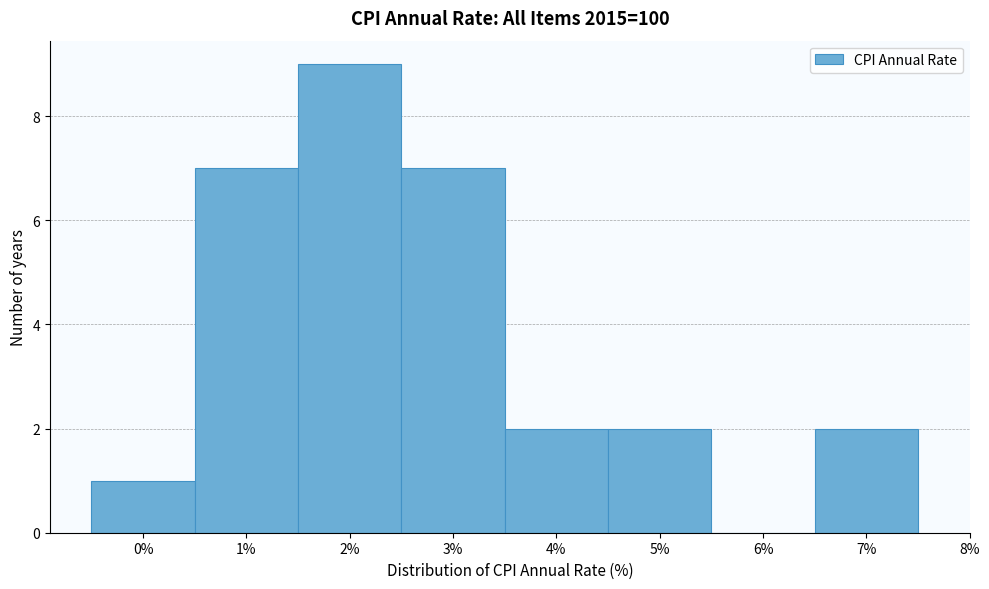

Which range on the x-axis has the tallest bar?

1.5 to 2.5